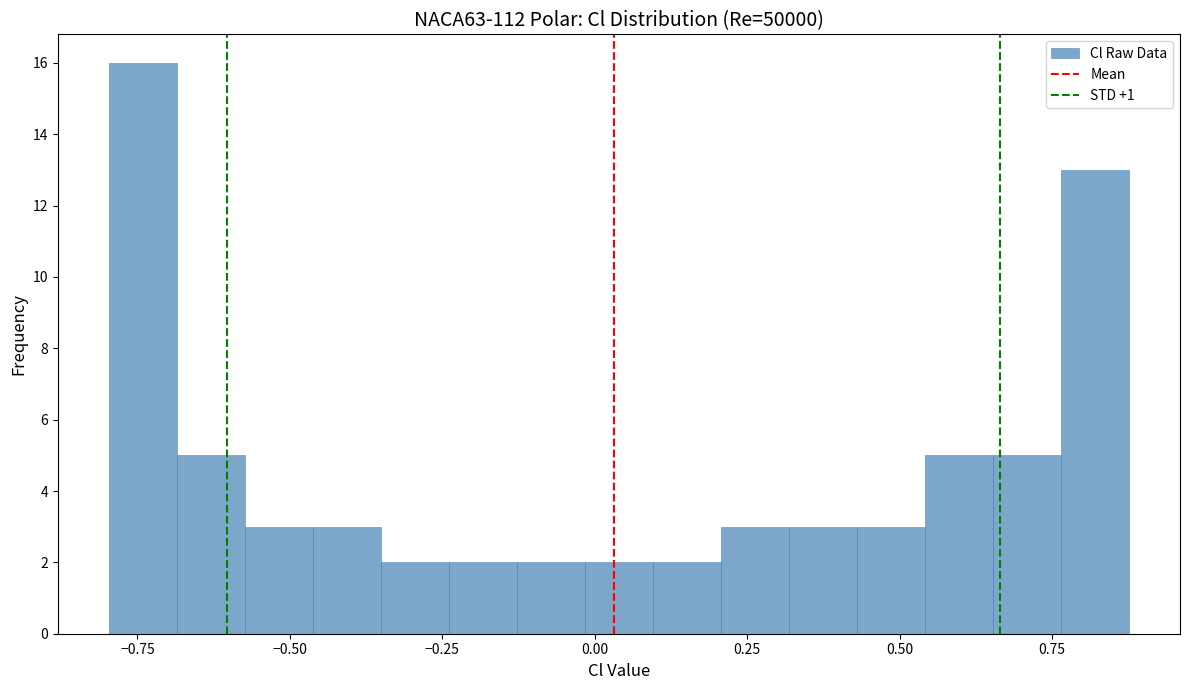

Read against the x-axis, roughly where is the centre of the tallest bar?

-0.75